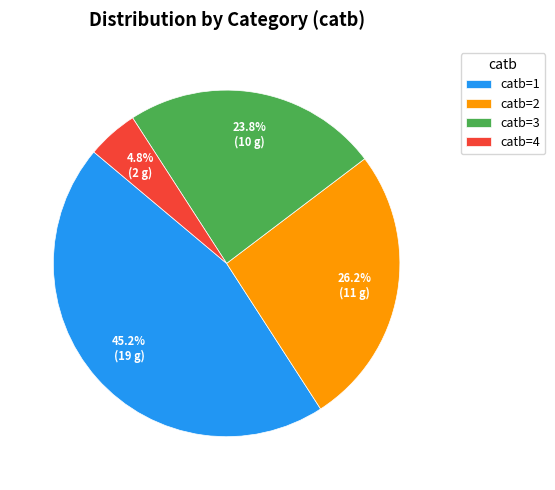

Combined, what portion of the pie is catb=3 and catb=2?

50.0%